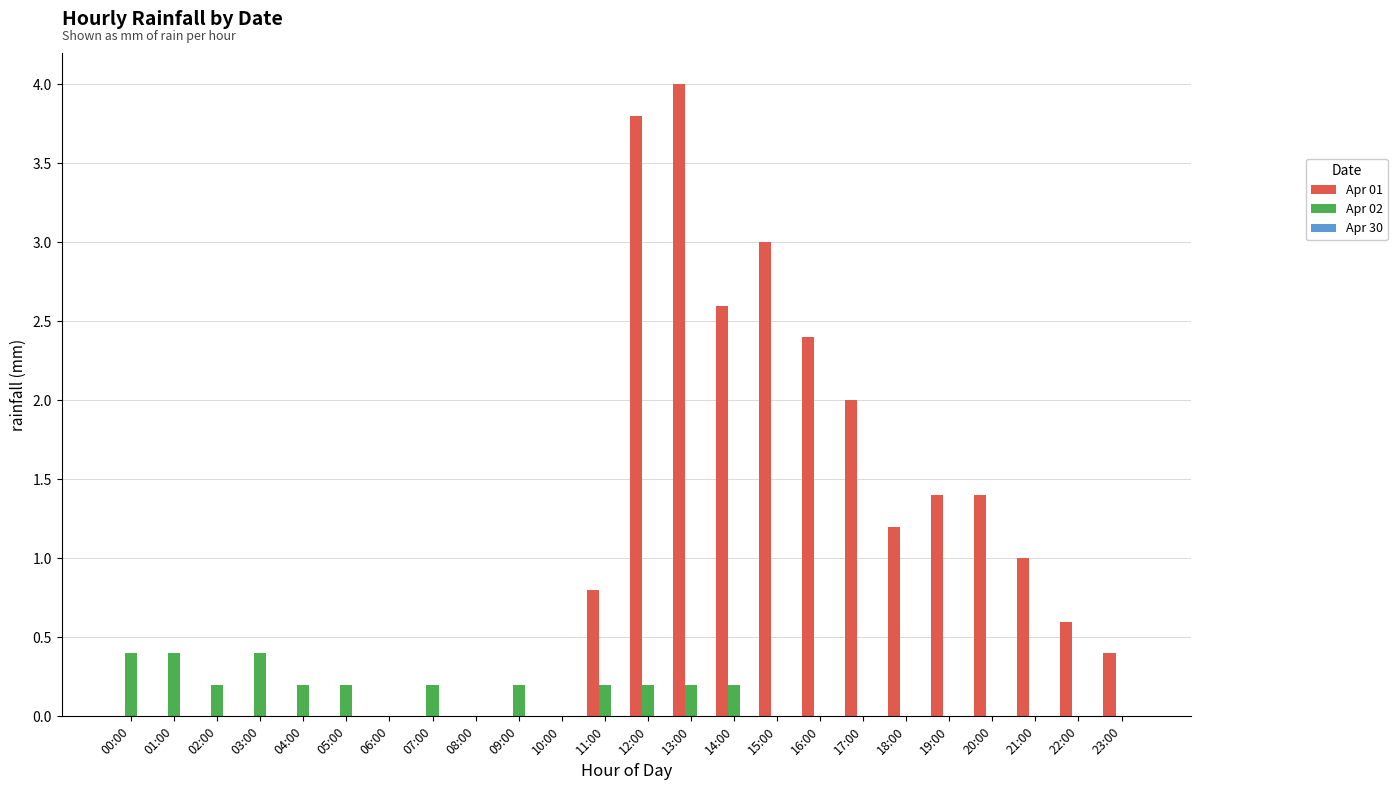

Are the bars horizontal?

No